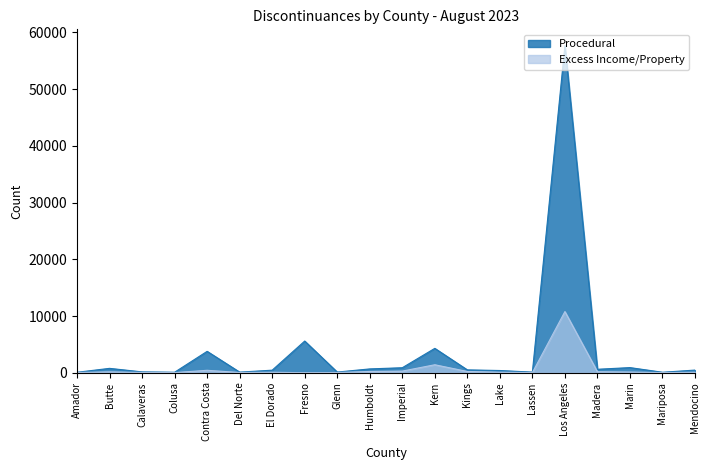

True or false: Procedural and Excess Income/Property cross at least once.

False